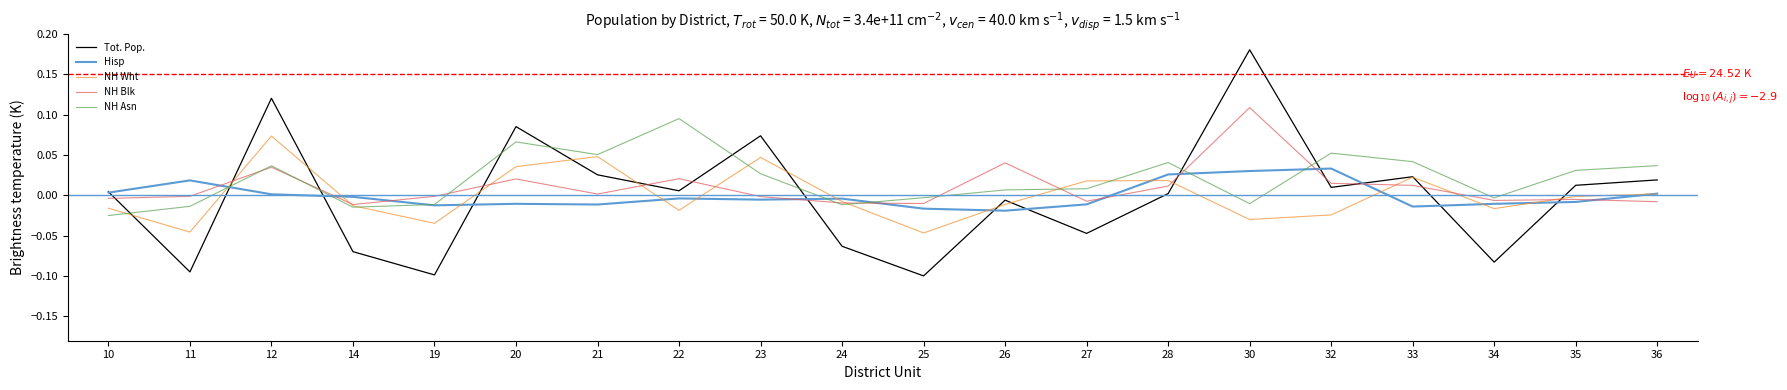

The value of NH Blk at 21 is 0.0. True or false?

True